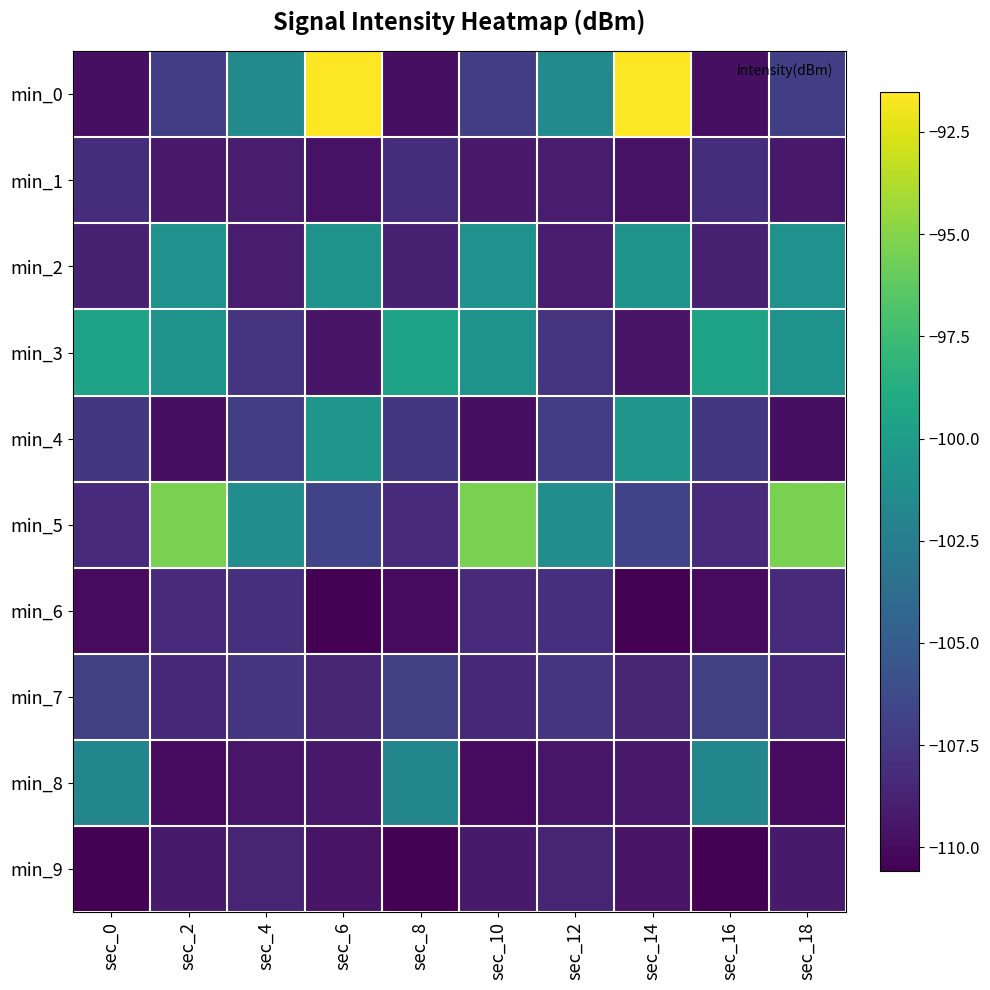

Reading right to left, what are all the values shown in this chart?

min_0: sec_18=-107.0	sec_16=-109.8	sec_14=-91.5	sec_12=-101.4	sec_10=-107.0	sec_8=-109.8	sec_6=-91.5	sec_4=-101.4	sec_2=-107.0	sec_0=-109.8
min_1: sec_18=-109.2	sec_16=-108.1	sec_14=-109.6	sec_12=-109.2	sec_10=-109.2	sec_8=-108.1	sec_6=-109.6	sec_4=-109.2	sec_2=-109.2	sec_0=-108.1
min_2: sec_18=-101.0	sec_16=-108.9	sec_14=-100.9	sec_12=-109.1	sec_10=-101.0	sec_8=-108.9	sec_6=-100.9	sec_4=-109.1	sec_2=-101.0	sec_0=-108.9
min_3: sec_18=-100.8	sec_16=-99.5	sec_14=-109.5	sec_12=-107.7	sec_10=-100.8	sec_8=-99.5	sec_6=-109.5	sec_4=-107.7	sec_2=-100.8	sec_0=-99.5
min_4: sec_18=-109.8	sec_16=-107.5	sec_14=-100.6	sec_12=-107.0	sec_10=-109.8	sec_8=-107.5	sec_6=-100.6	sec_4=-107.0	sec_2=-109.8	sec_0=-107.5
min_5: sec_18=-95.4	sec_16=-108.3	sec_14=-106.7	sec_12=-101.3	sec_10=-95.4	sec_8=-108.3	sec_6=-106.7	sec_4=-101.3	sec_2=-95.4	sec_0=-108.3
min_6: sec_18=-108.3	sec_16=-110.0	sec_14=-110.6	sec_12=-107.9	sec_10=-108.3	sec_8=-110.0	sec_6=-110.6	sec_4=-107.9	sec_2=-108.3	sec_0=-110.0
min_7: sec_18=-108.4	sec_16=-107.0	sec_14=-108.6	sec_12=-107.6	sec_10=-108.4	sec_8=-107.0	sec_6=-108.6	sec_4=-107.6	sec_2=-108.4	sec_0=-107.0
min_8: sec_18=-110.0	sec_16=-101.8	sec_14=-109.2	sec_12=-109.4	sec_10=-110.0	sec_8=-101.8	sec_6=-109.2	sec_4=-109.4	sec_2=-110.0	sec_0=-101.8
min_9: sec_18=-109.2	sec_16=-110.5	sec_14=-109.6	sec_12=-108.6	sec_10=-109.2	sec_8=-110.5	sec_6=-109.6	sec_4=-108.6	sec_2=-109.2	sec_0=-110.5